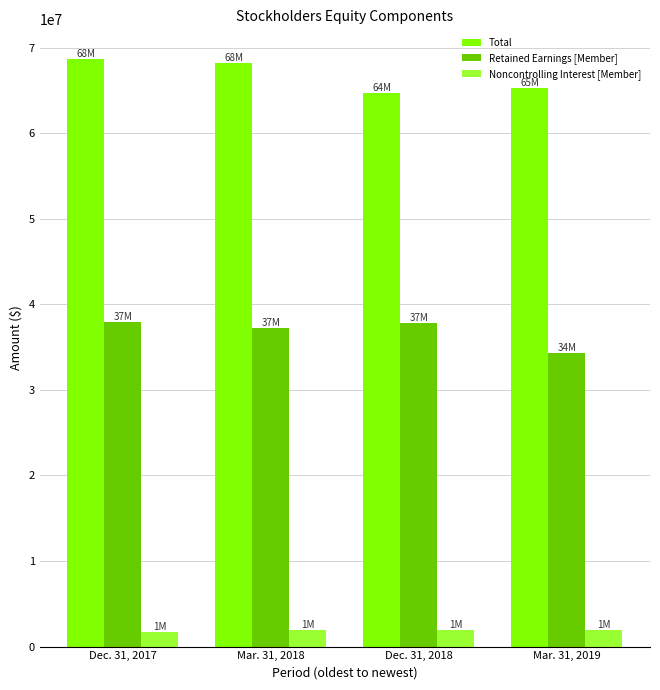

What are all the series names shown in the legend?

Total, Retained Earnings [Member], Noncontrolling Interest [Member]